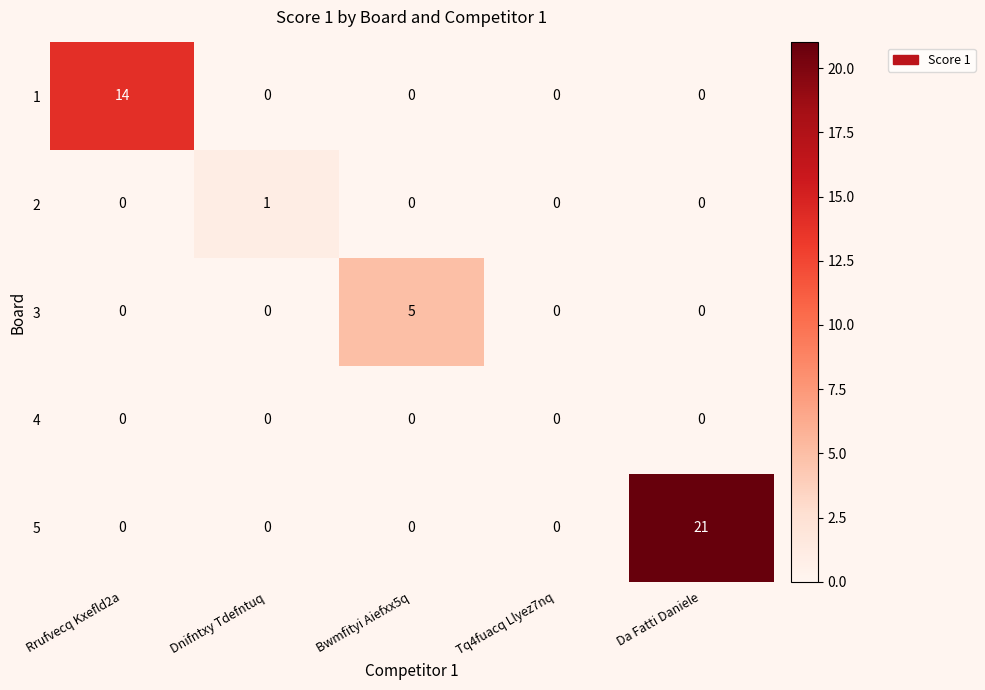

List the series in order of their peak value, lowest first.

4, 2, 3, 1, 5